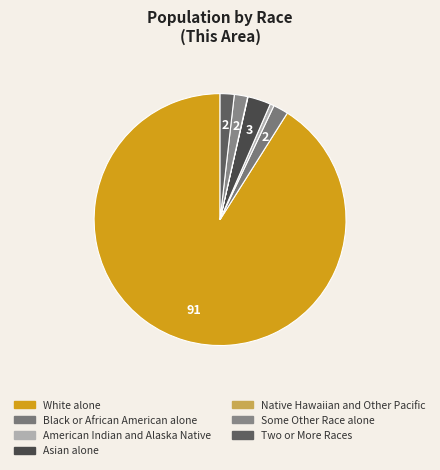

Which slice represents more than half of the pie?

White alone